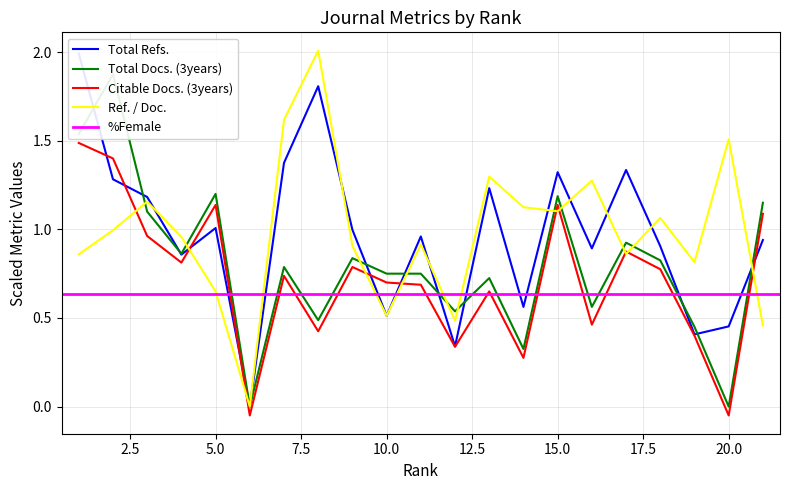

The Citable Docs. (3years) series shows 2.0 at 15.0. True or false?

False